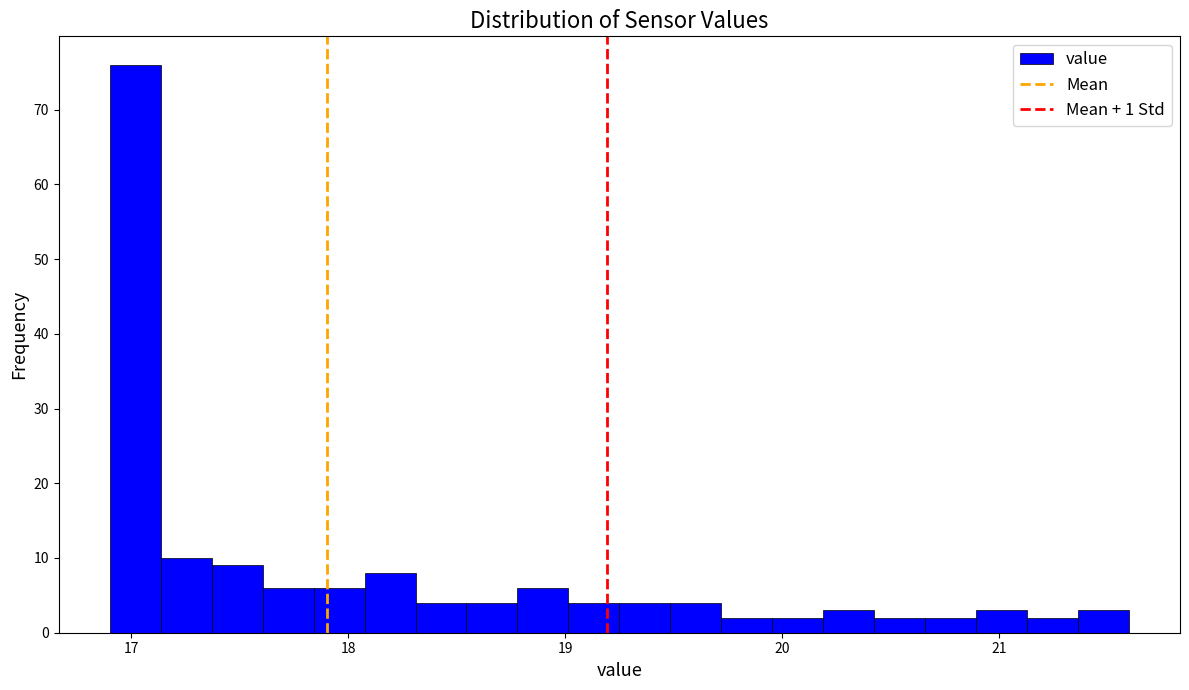

Around what value on the x-axis is the tallest bar? Give the approximate position of its centre, as read against the axis.

17.0